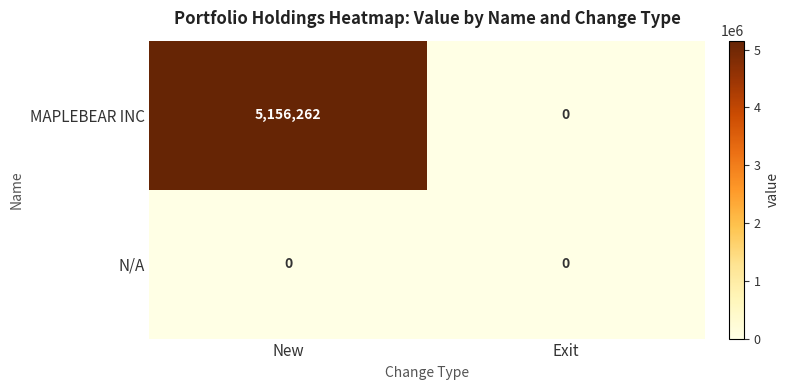

Count the number of data series in this chart.

2